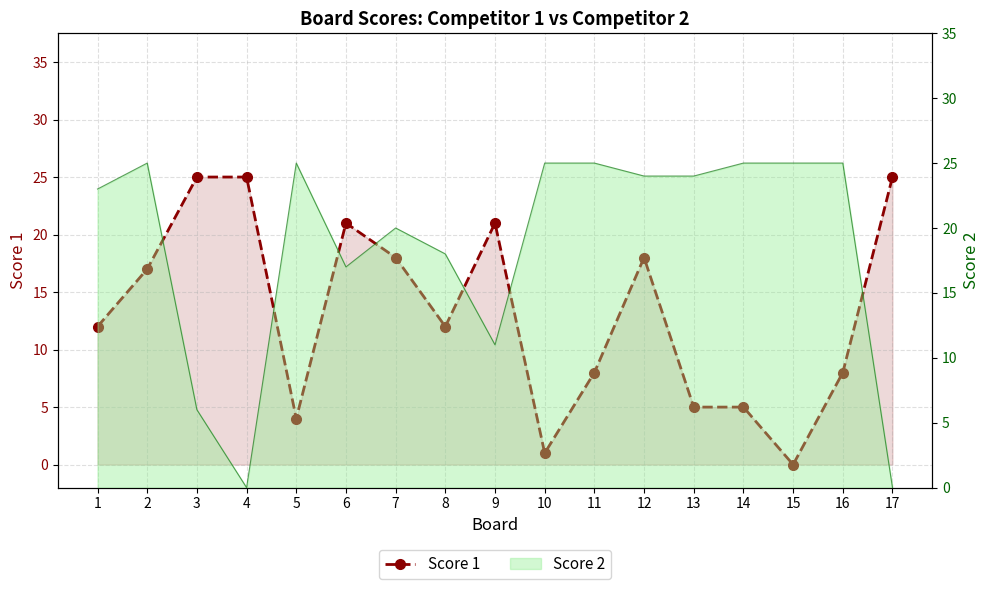

Reading left to right, list all the values displayed in this chart.

1=12	2=17	3=25	4=25	5=4	6=21	7=18	8=12	9=21	10=1	11=8	12=18	13=5	14=5	15=0	16=8	17=25